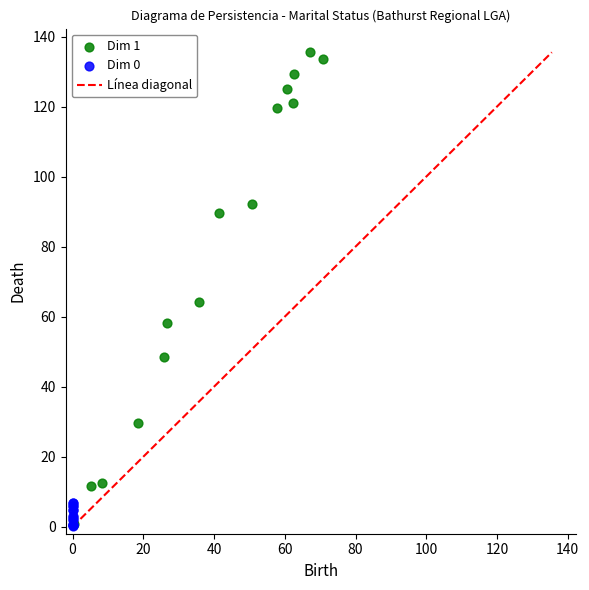

Which series has the largest Y range (max minus min)?

Dim 1